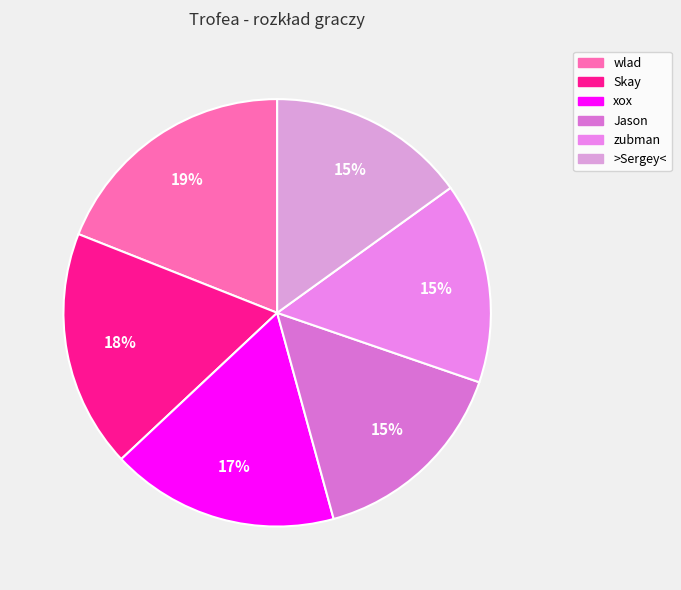

Which category has the smallest portion of the pie?

>Sergey<